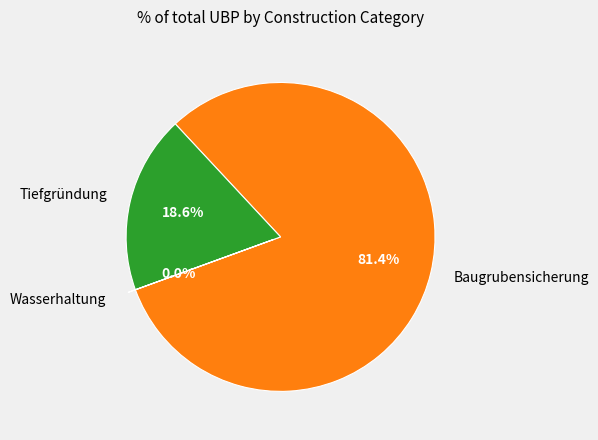

Which category has the biggest portion of the pie?

Baugrubensicherung